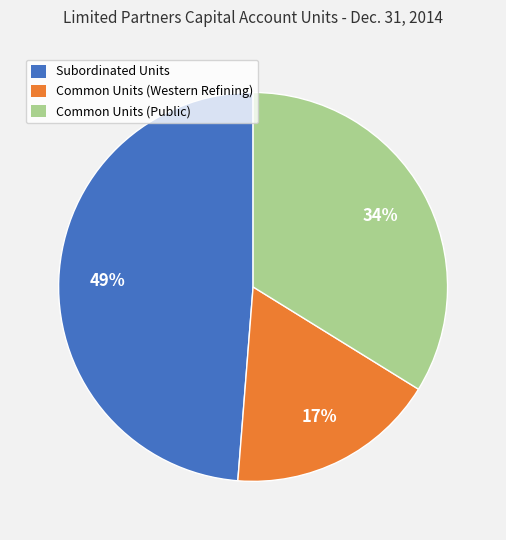

How many slices are in this pie chart?

3